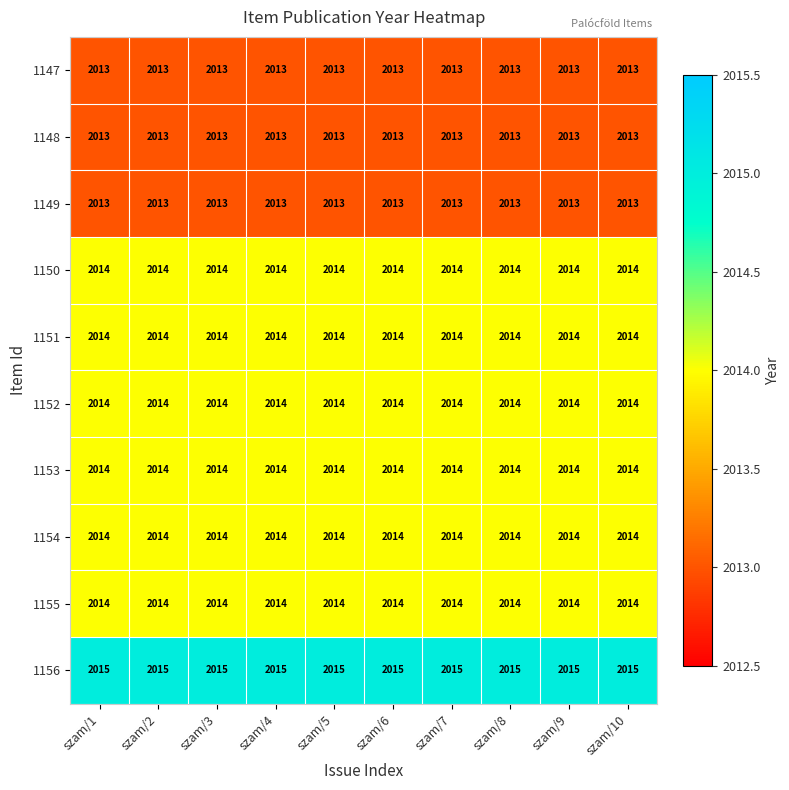

What is the minimum value for 1154?

2014